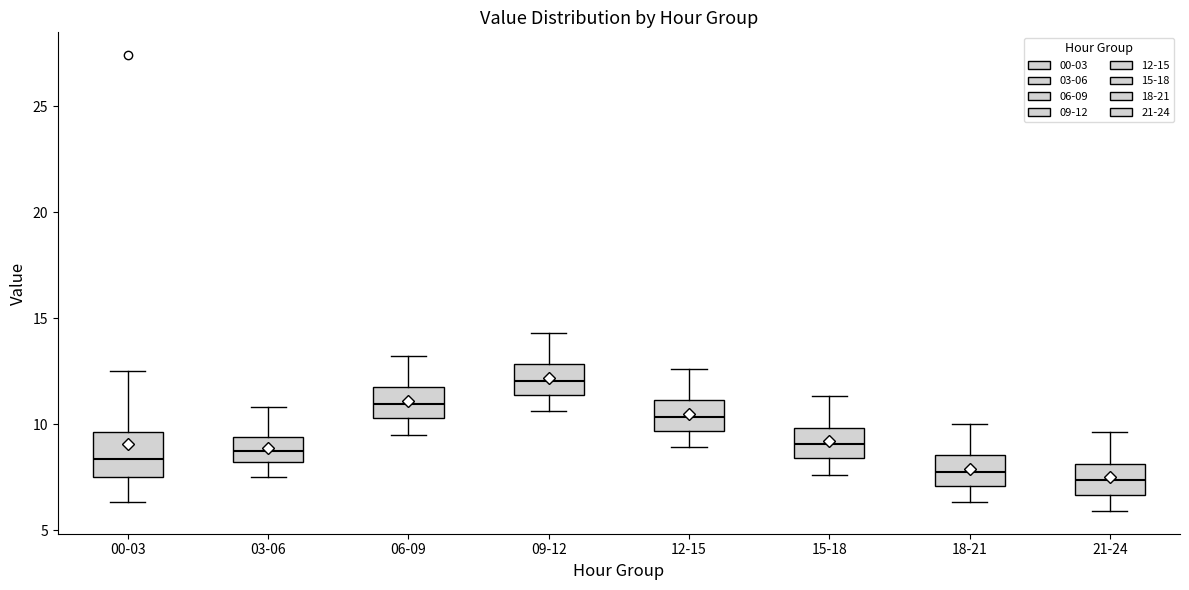

Comparing the boxes themselves (not the whiskers), which one is the tallest?

00-03